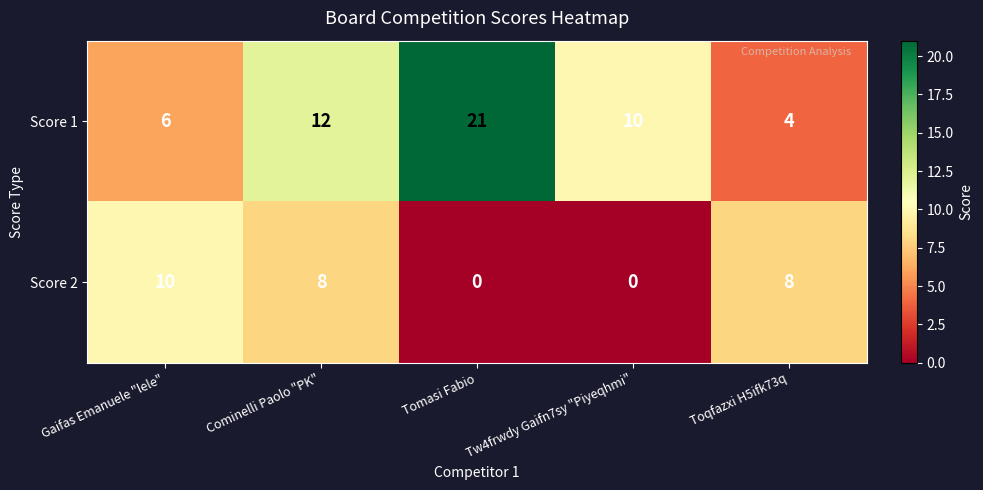

Which series has the largest total across all categories?

Score 1